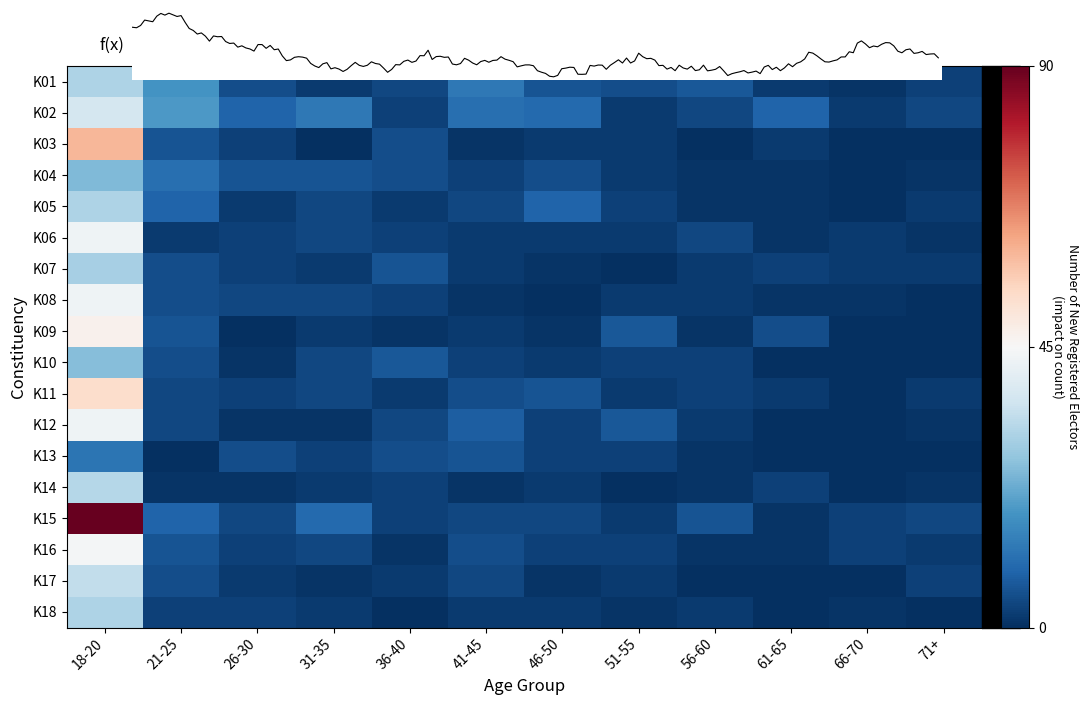

What is the sum of the K02 values at 61-65 and 36-40?

12